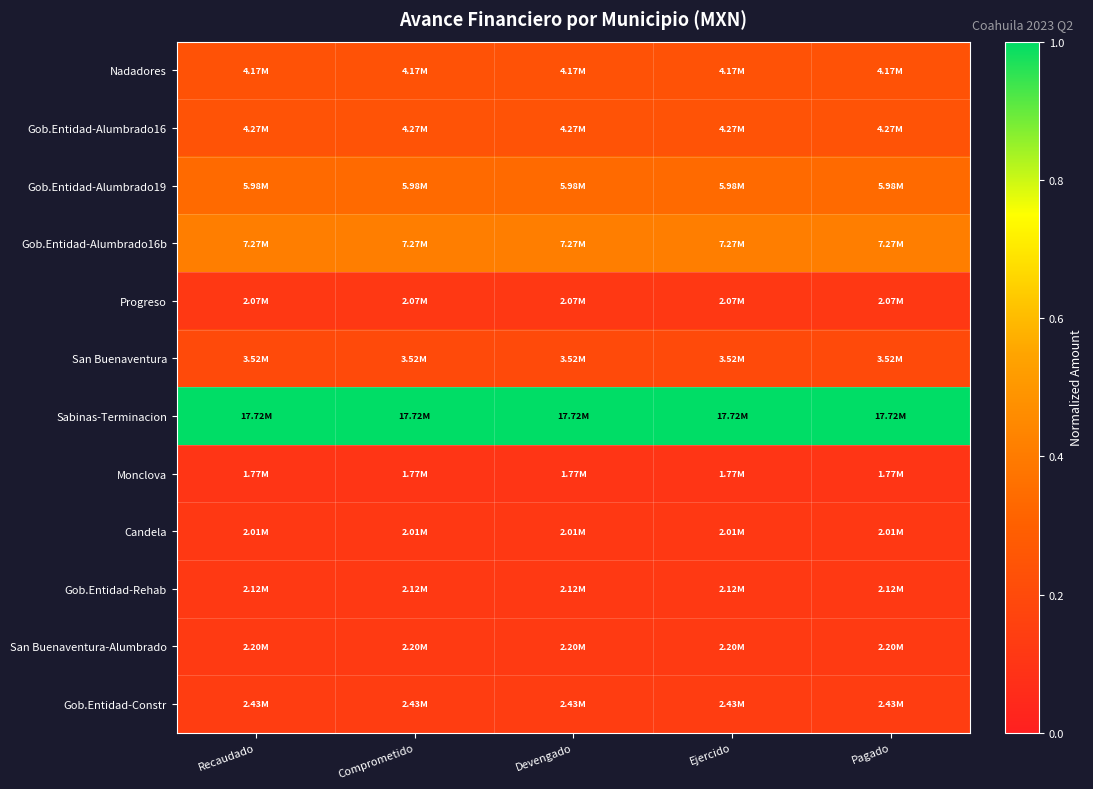

At how many categories does at least one series exceed 0?

5